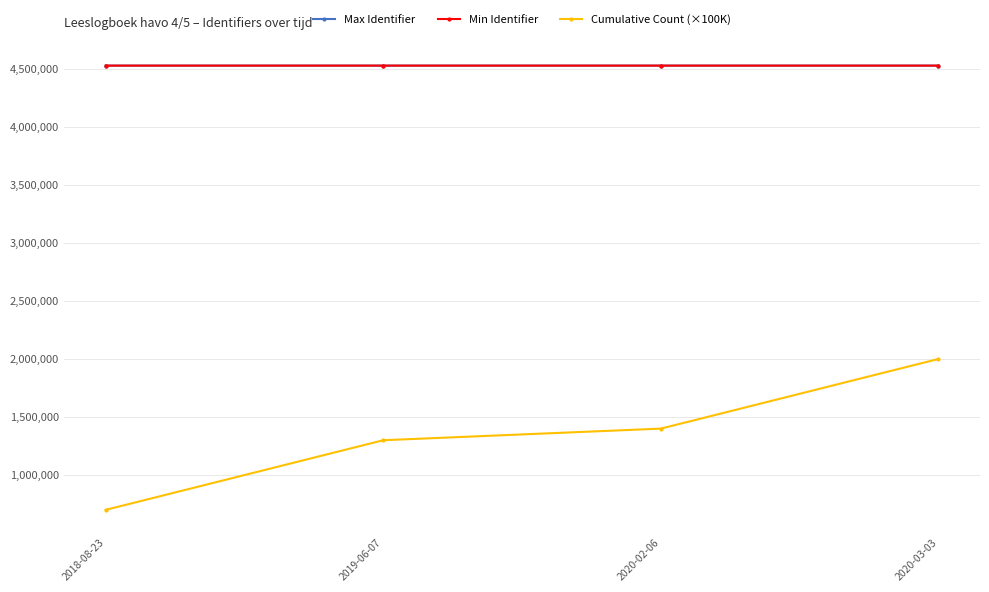

Is it true that Cumulative Count (×100K) equals 2000000 at 2020-03-03?

True